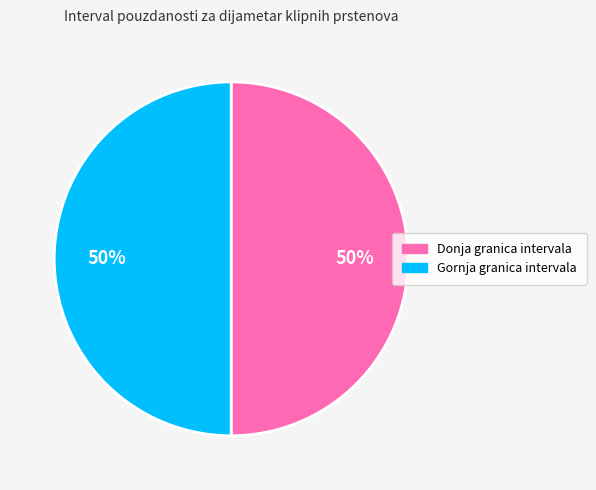

To the nearest percent, what is the combined percentage of Gornja granica intervala and Donja granica intervala?

100%